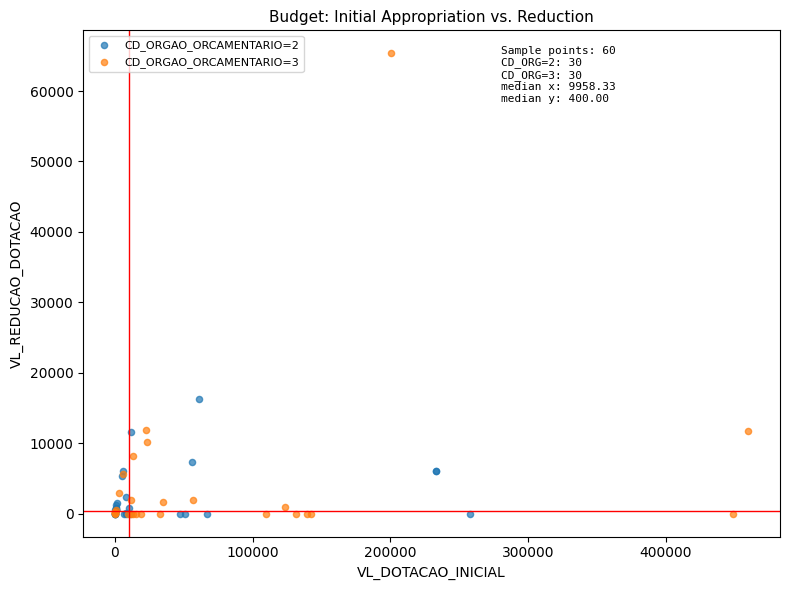

What are all the series names shown in the legend?

CD_ORGAO_ORCAMENTARIO=2, CD_ORGAO_ORCAMENTARIO=3